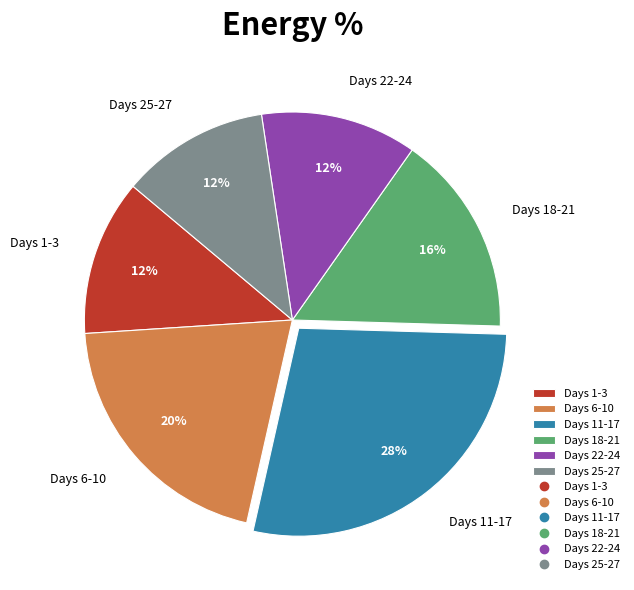

What is the largest slice in the pie chart?

Days 11-17